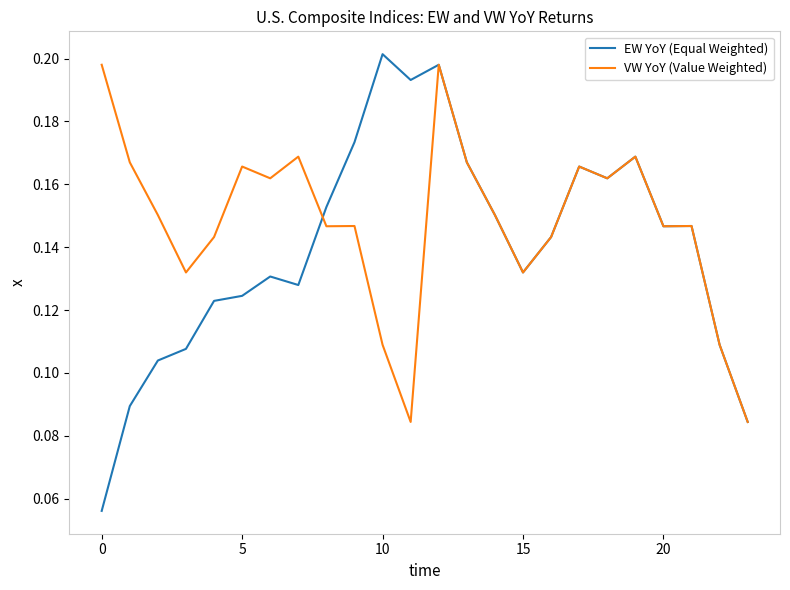

List the series in order of their overall mean, highest first.

VW YoY (Value Weighted), EW YoY (Equal Weighted)